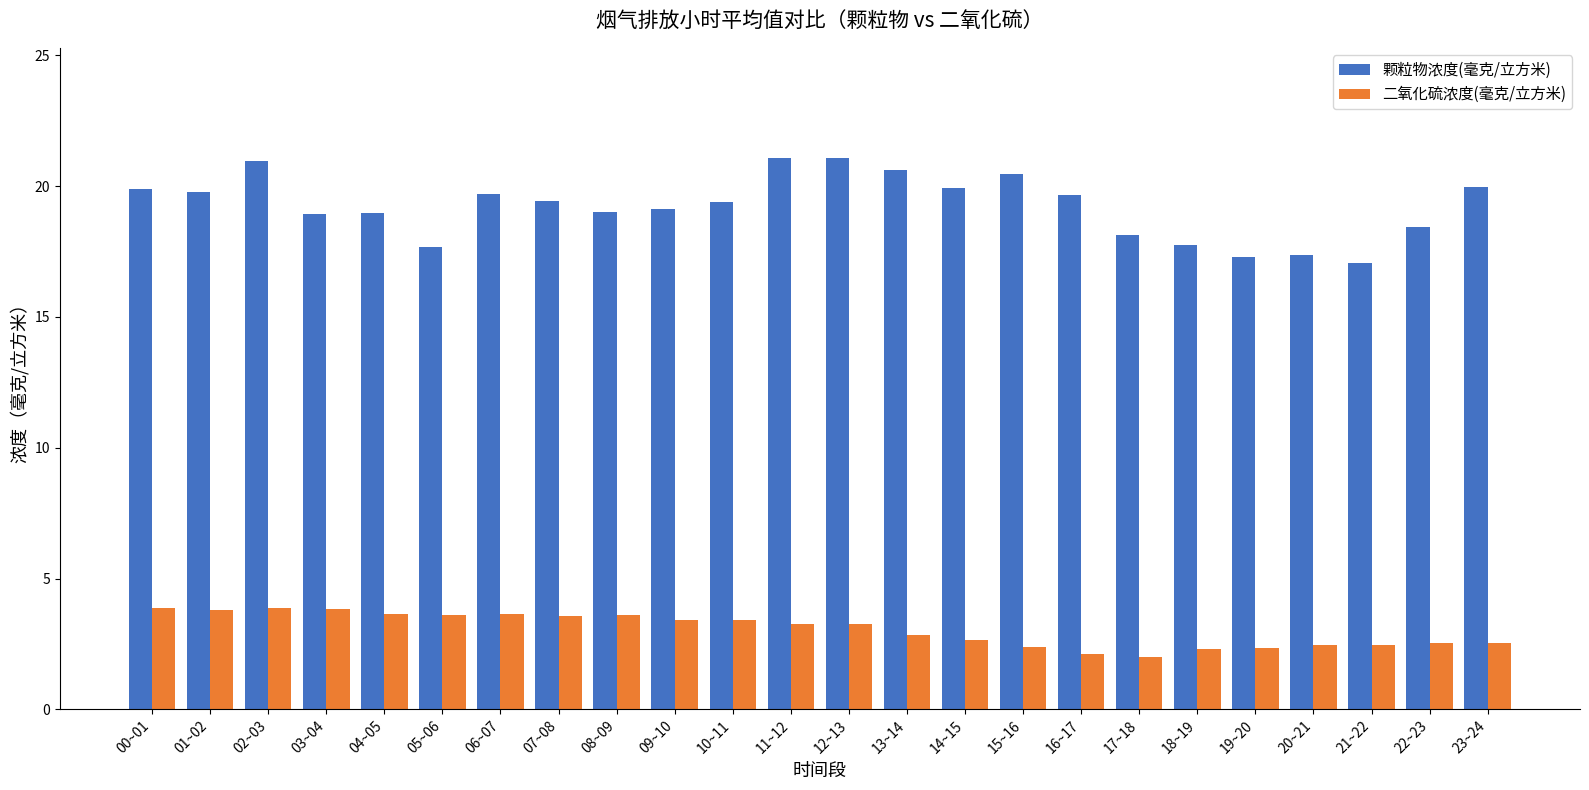

What is the greatest value displayed?

21.1